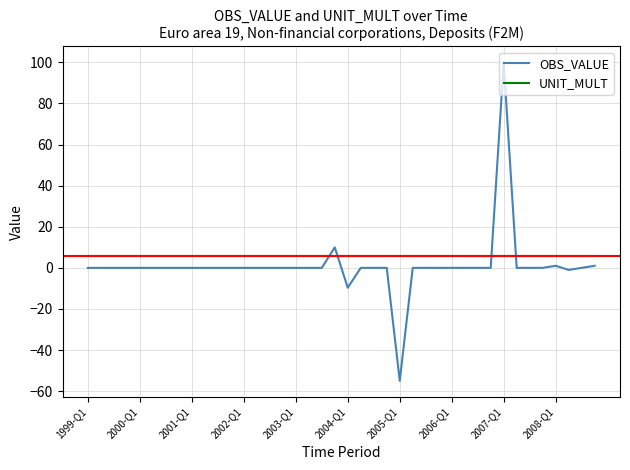

How many times do OBS_VALUE and UNIT_MULT cross each other?

4